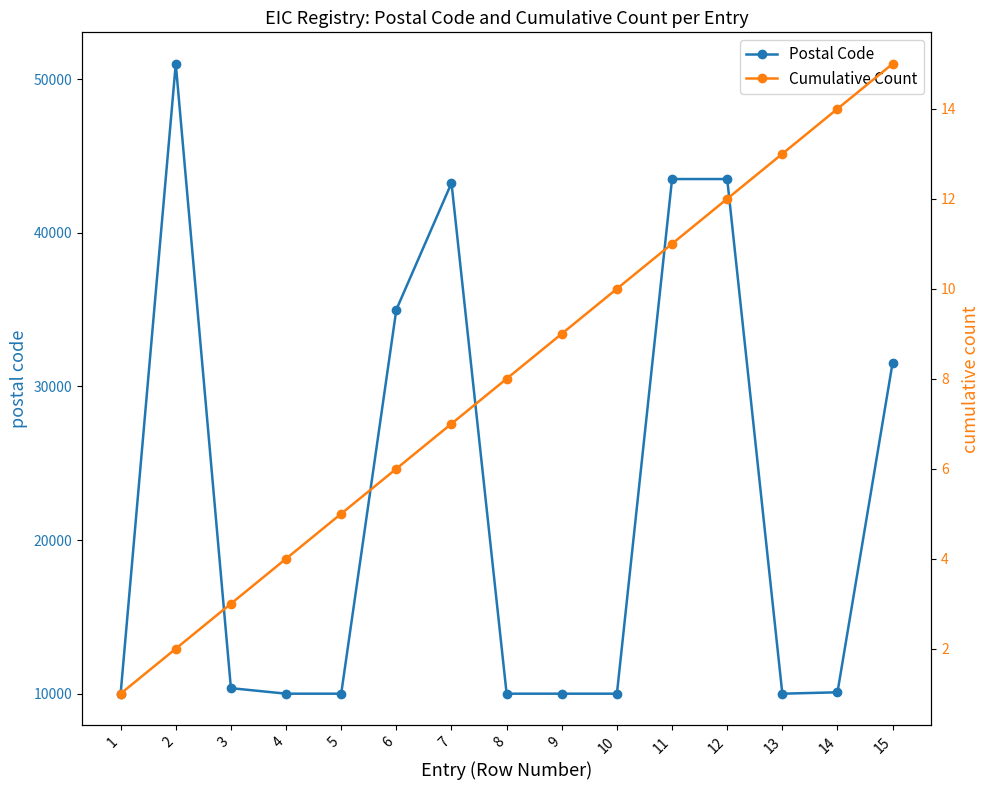

Reading left to right, list all the values displayed in this chart.

Postal Code: 10000	51000	10360	10000	10000	35000	43240	10000	10000	10000	43500	43500	10000	10090	31551
Cumulative Count: 1	2	3	4	5	6	7	8	9	10	11	12	13	14	15